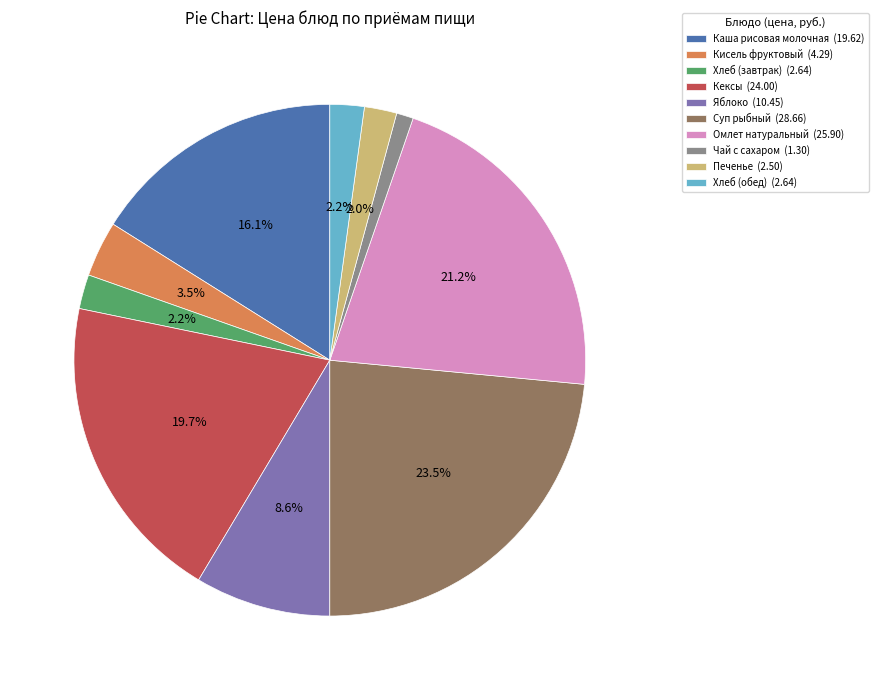

To the nearest percent, what percentage of the pie is Каша рисовая молочная?

16%